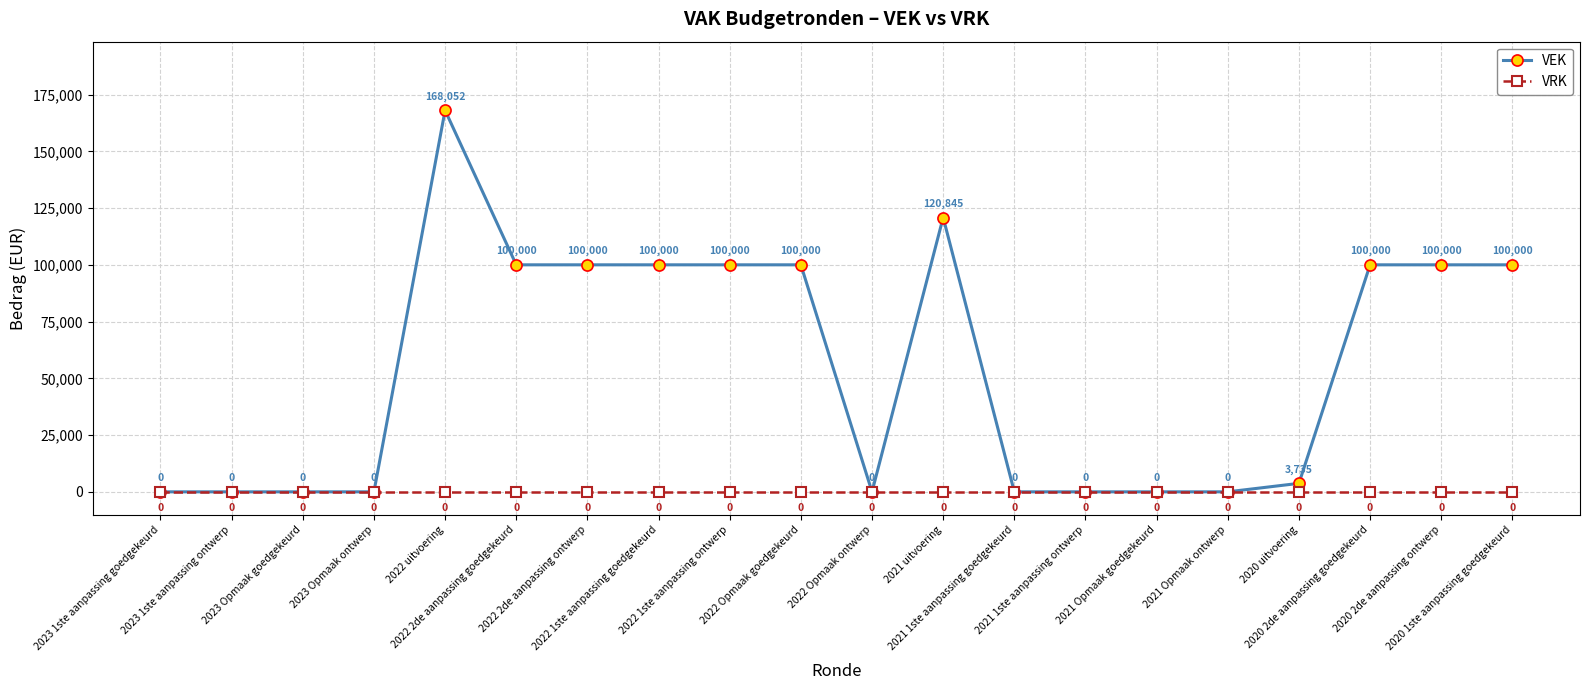

What are all the series names shown in the legend?

VEK, VRK